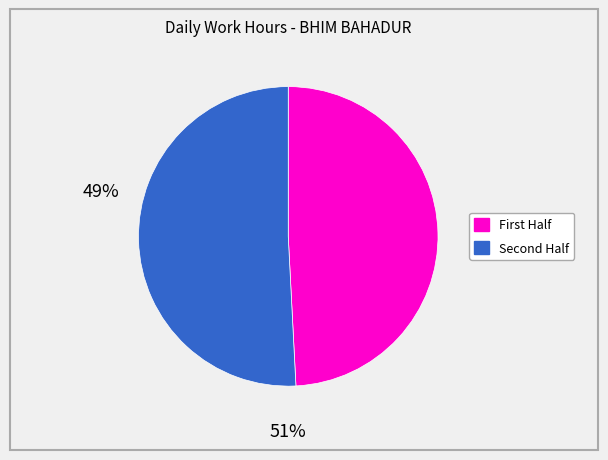

Is there a majority slice in this chart?

Yes